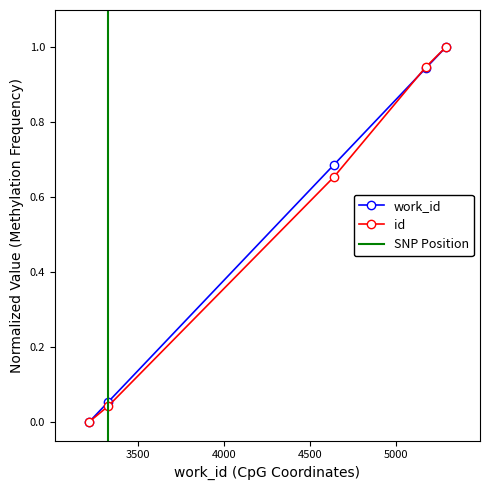

True or false: id has more than 0 points higher than both neighbors.

False